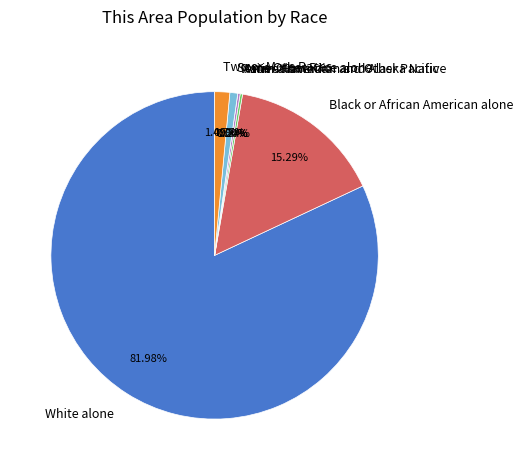

Rank the categories by value from lowest to highest.

Native Hawaiian and Other Pacific, American Indian and Alaska Native, Asian alone, Some Other Race alone, Two or More Races, Black or African American alone, White alone